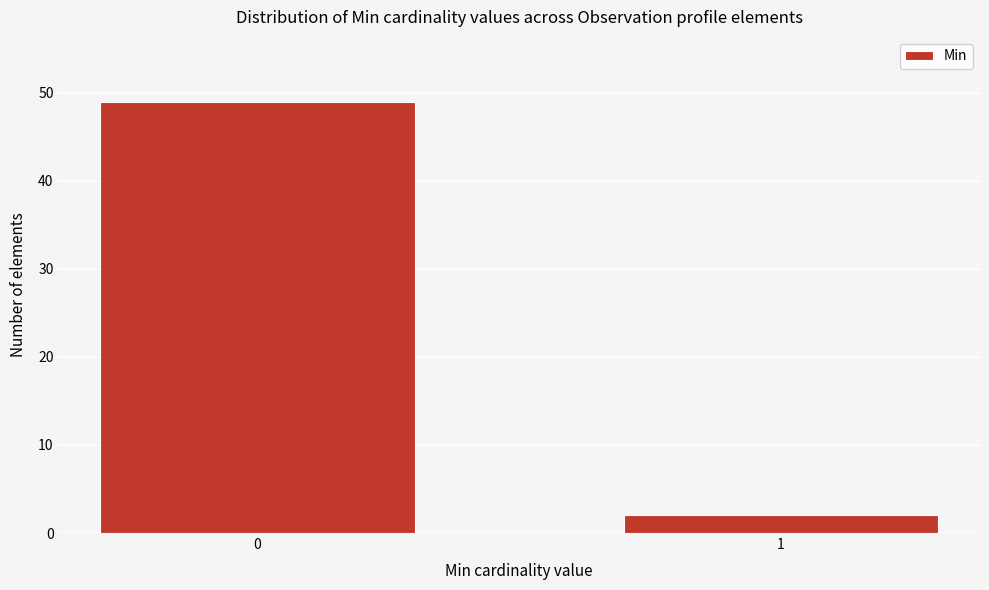

Reading left to right, what are all the values shown in this chart?

0=49	1=2